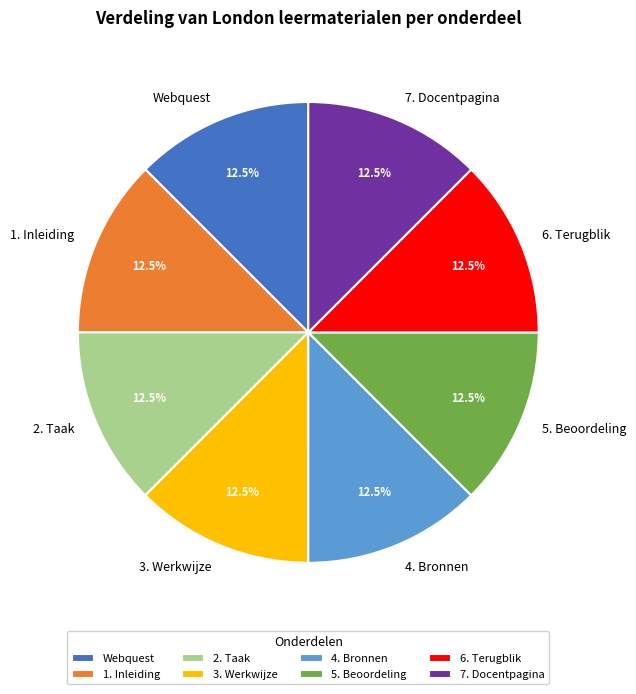

Does 3. Werkwijze represent more than half of the total?

No